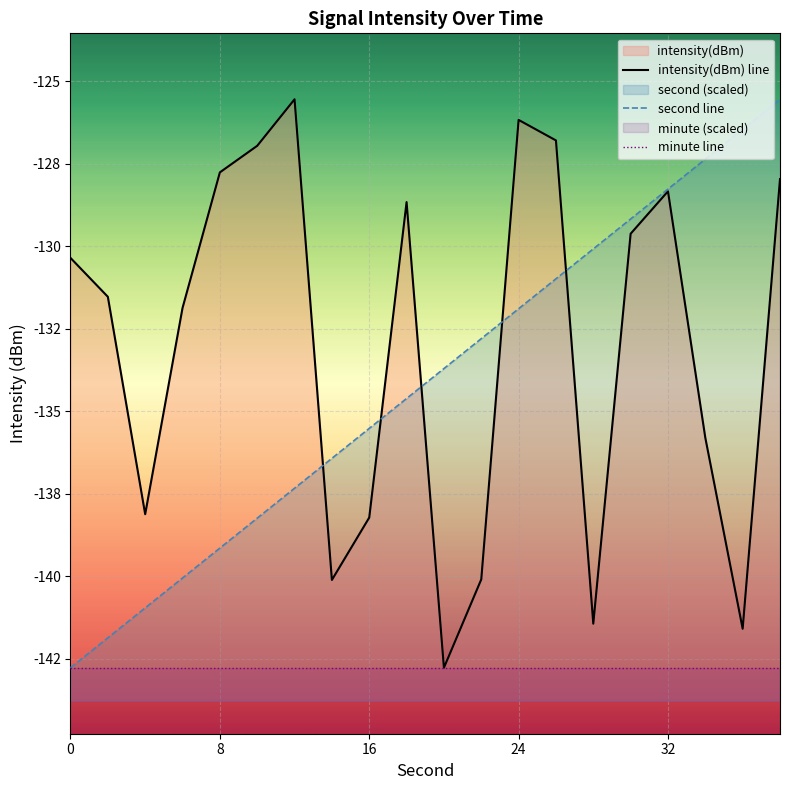

What is the value of the intensity(dBm) point at the 2nd from the left?

-131.5